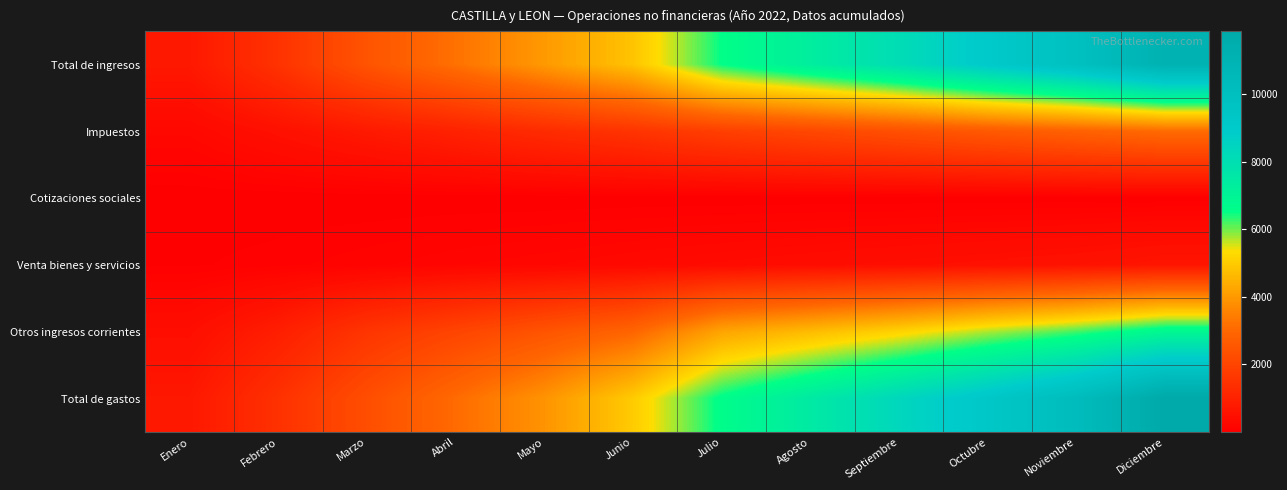

Reading right to left, list all the values displayed in this chart.

Total de ingresos: Diciembre=11139	Noviembre=9894	Octubre=9041	Septiembre=8101	Agosto=7313	Julio=6534	Junio=4849	Mayo=4006	Abril=3209	Marzo=2445	Febrero=1482	Enero=725
Impuestos: Diciembre=3098	Noviembre=2857	Octubre=2602	Septiembre=2340	Agosto=2100	Julio=1855	Junio=1528	Mayo=1280	Abril=1001	Marzo=753	Febrero=502	Enero=248
Cotizaciones sociales: Diciembre=13	Noviembre=12	Octubre=10	Septiembre=9	Agosto=9	Julio=8	Junio=7	Mayo=4	Abril=3	Marzo=3	Febrero=1	Enero=1
Venta bienes y servicios: Diciembre=652	Noviembre=557	Octubre=497	Septiembre=445	Agosto=391	Julio=341	Junio=285	Mayo=223	Abril=180	Marzo=124	Febrero=77	Enero=37
Otros ingresos corrientes: Diciembre=6863	Noviembre=6217	Octubre=5724	Septiembre=5155	Agosto=4688	Julio=4227	Junio=2941	Mayo=2448	Abril=1996	Marzo=1550	Febrero=898	Enero=438
Total de gastos: Diciembre=11866	Noviembre=10249	Octubre=9246	Septiembre=8361	Agosto=7486	Julio=6619	Junio=4996	Mayo=3886	Abril=3080	Marzo=2281	Febrero=1442	Enero=706